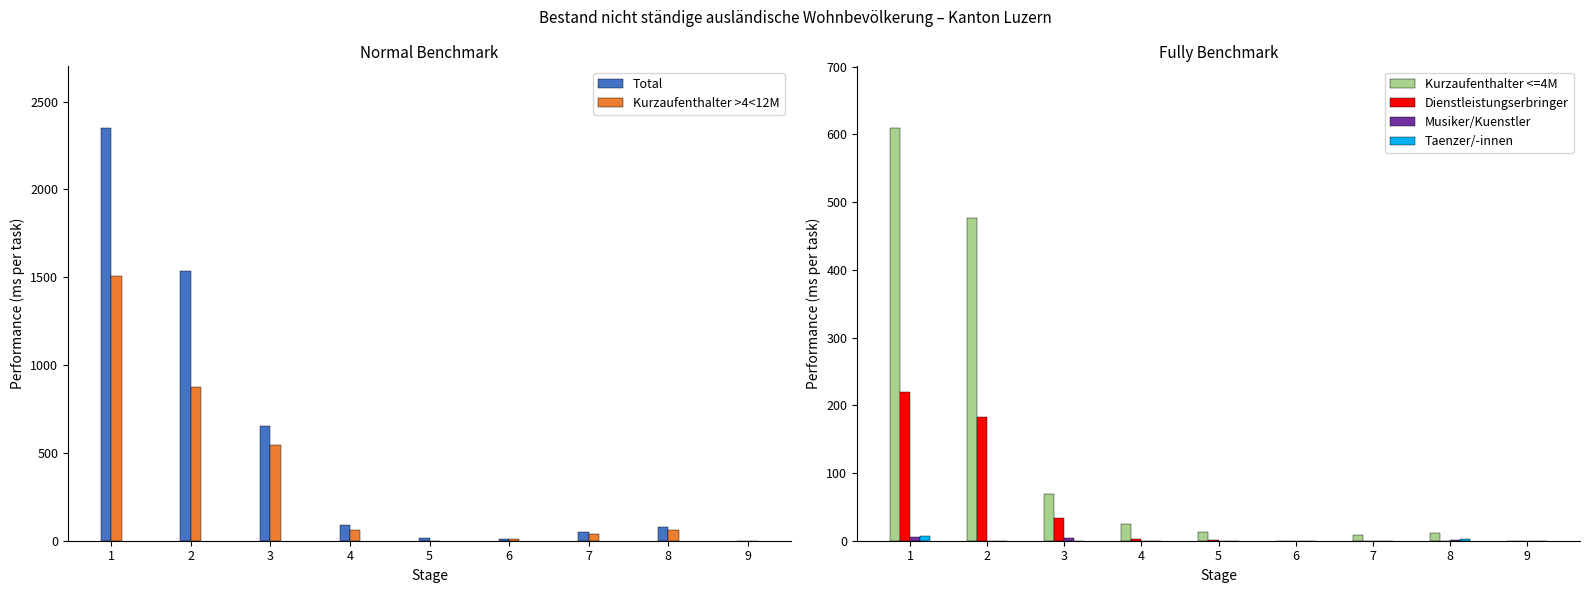

What is the sum of the Kurzaufenthalter <=4M values at 9 and 4?

25